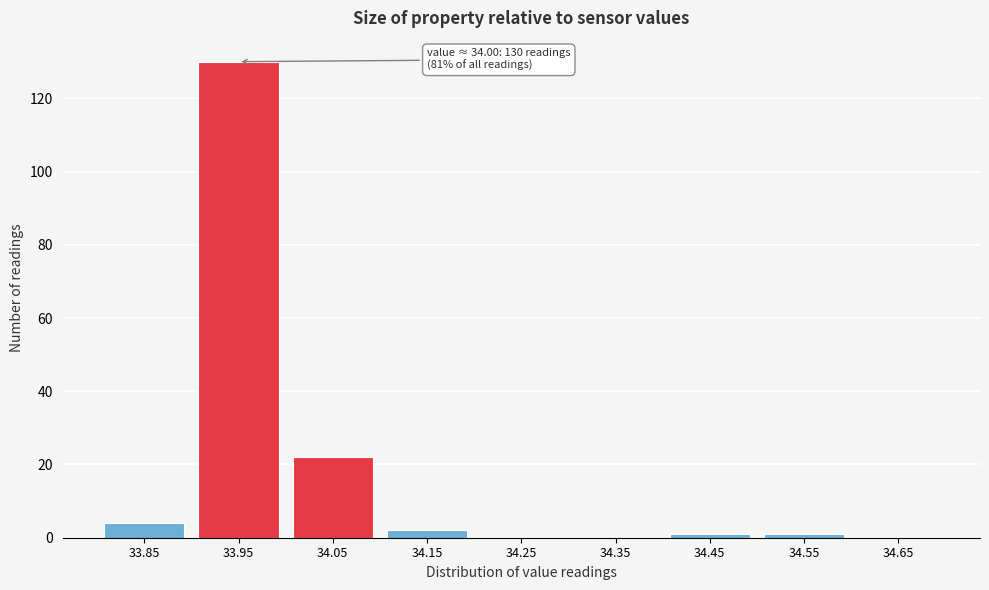

Reading left to right, list all the values displayed in this chart.

33.85=4	33.95=130	34.05=22	34.15=2	34.25=0	34.35=0	34.45=1	34.55=1	34.65=0